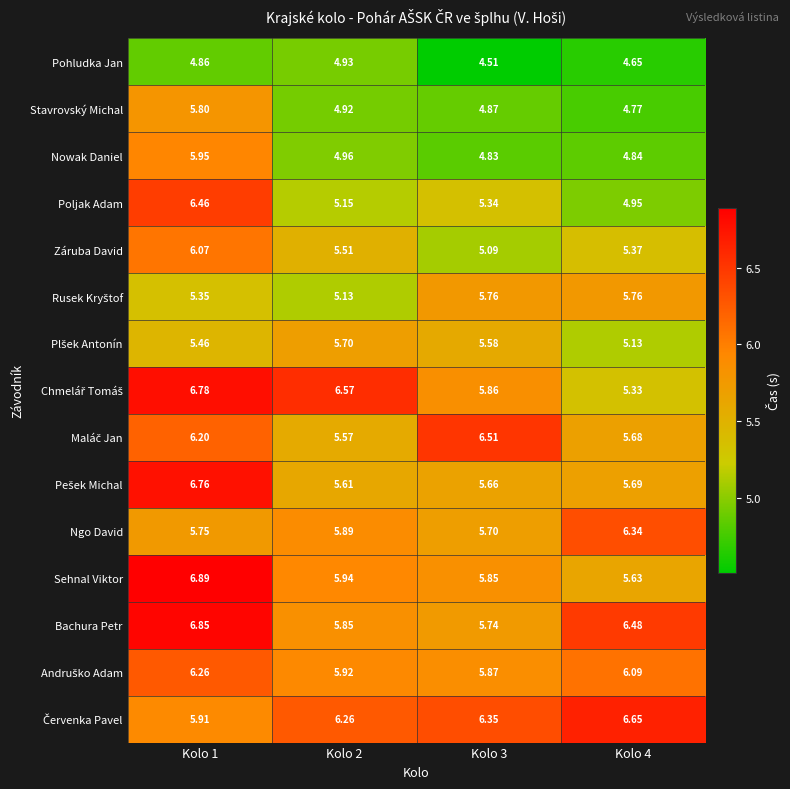

Is the value of Pohludka Jan at Kolo 2 greater than the value of Záruba David at Kolo 4?

No